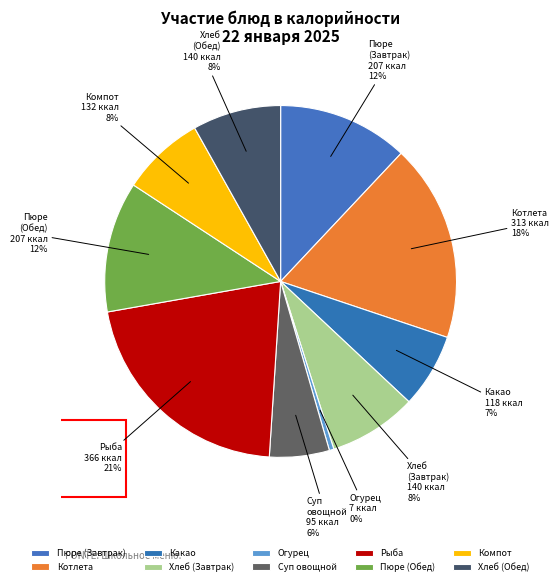

Does Пюре (Обед) represent more than half of the total?

No